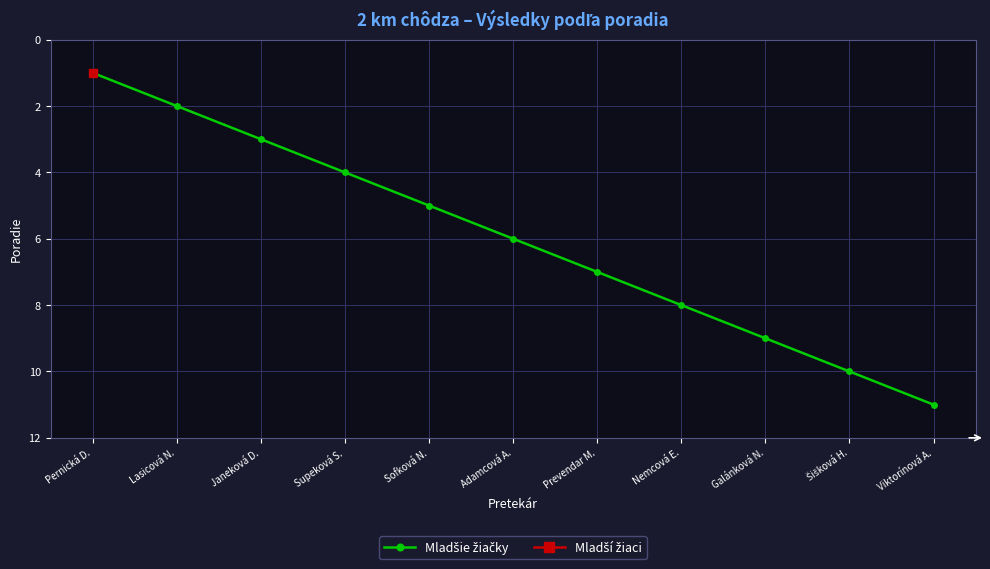

What is the value of the 11th point from the left?

11